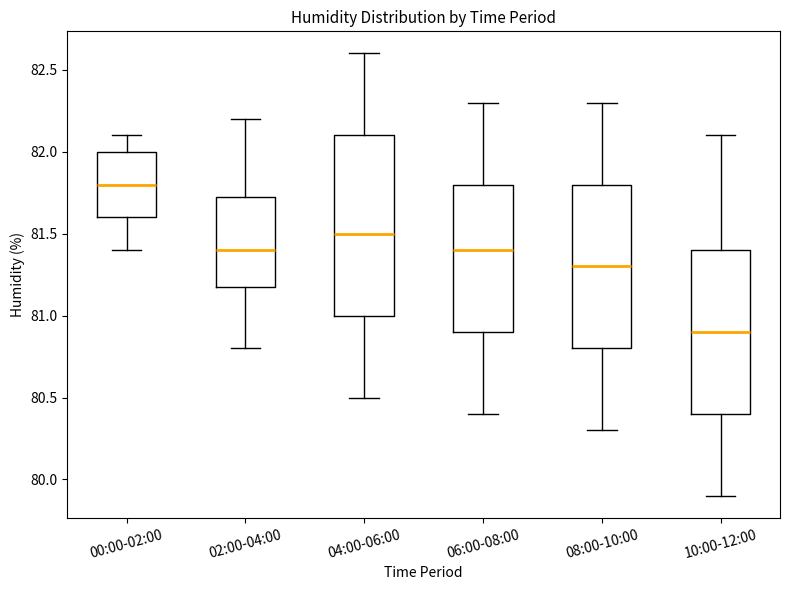

Where does the lower whisker of the box for 00:00-02:00 end on the y-axis? The values are not printed on the chart, so give them approximately, as read against the axis.

81.40